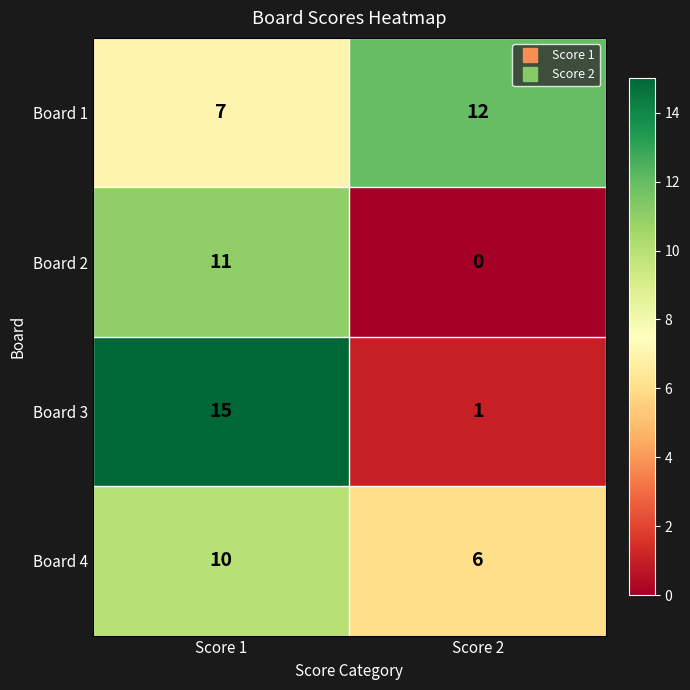

What is the sum of the Board 4 values at Score 1 and Score 2?

16